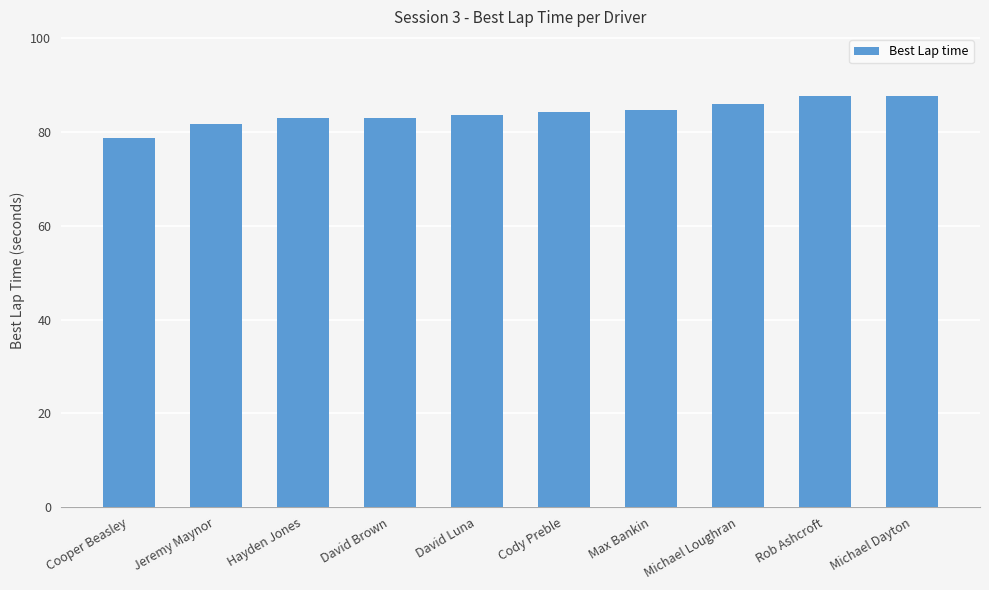

The value at Jeremy Maynor is 125.6. True or false?

False